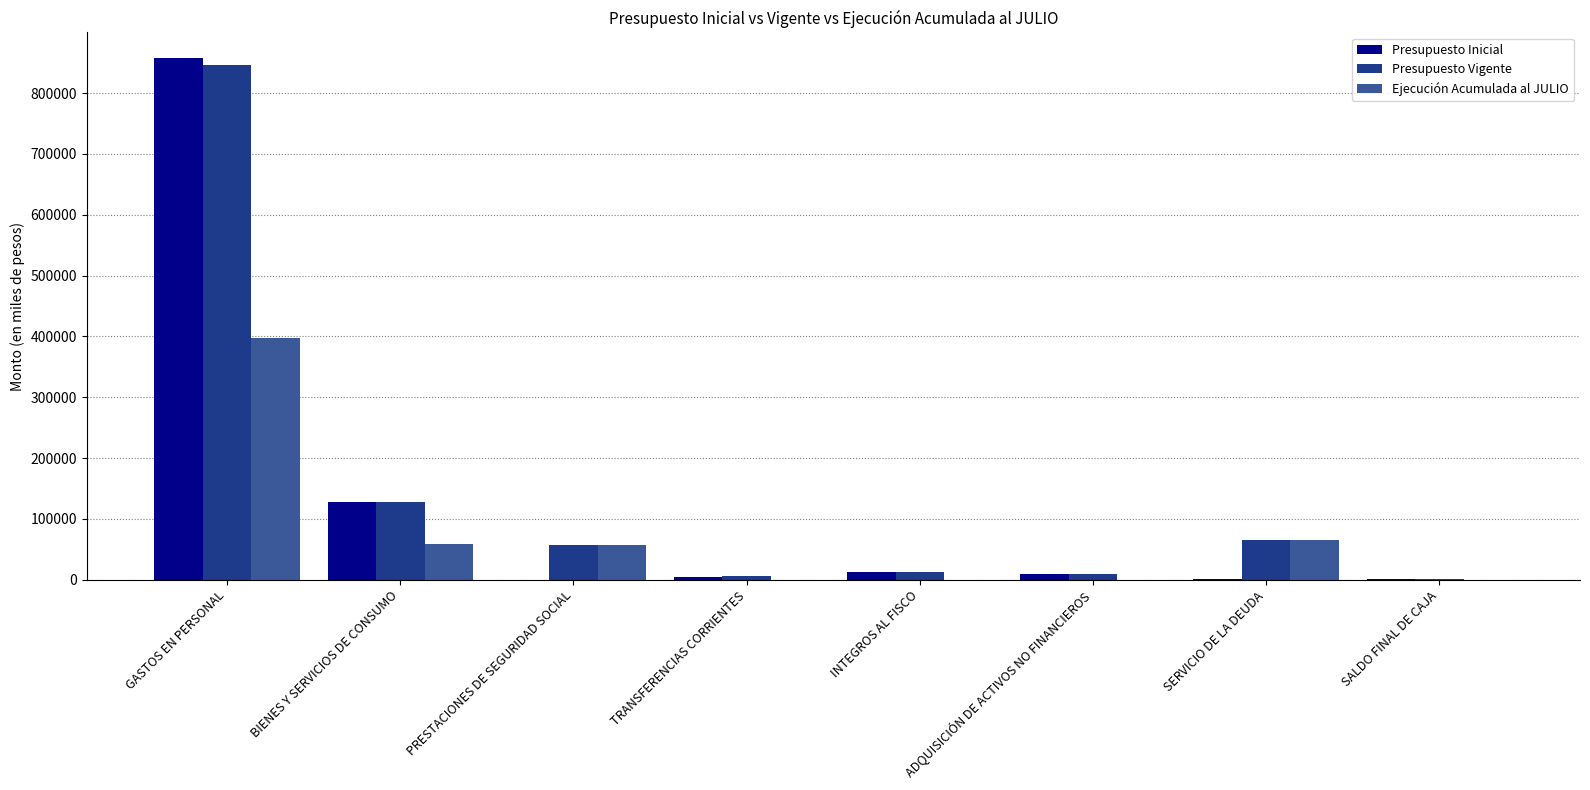

What are all the series names shown in the legend?

Presupuesto Inicial, Presupuesto Vigente, Ejecución Acumulada al JULIO